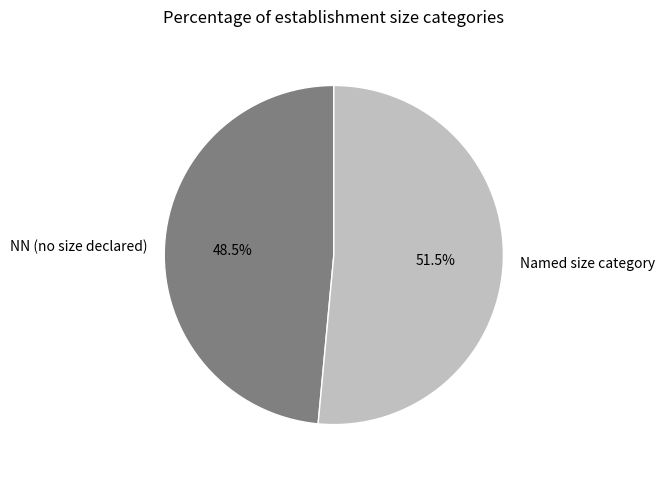

Do Named size category and NN (no size declared) together represent more than half of the pie?

Yes